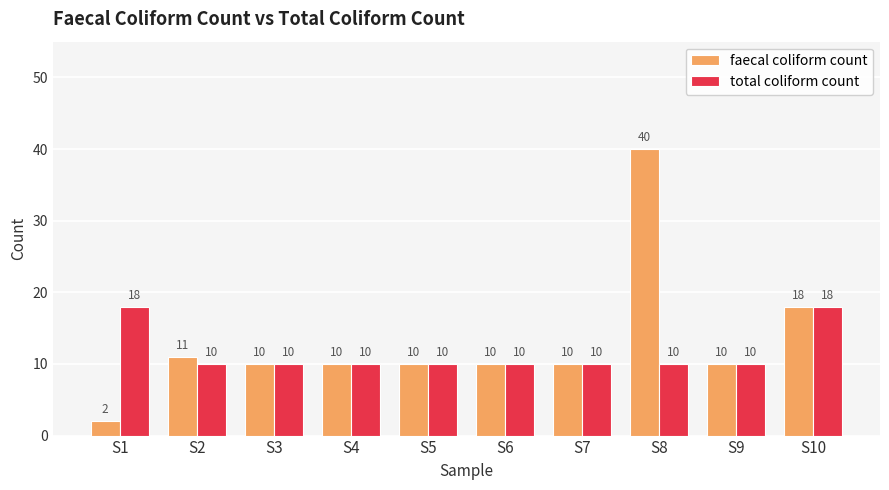

List the series in order of their peak value, lowest first.

total coliform count, faecal coliform count